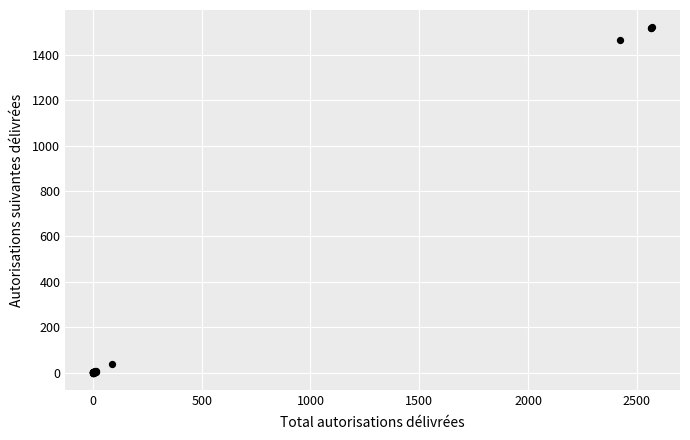

What Y value in the scatter plot is closest to 760?

1465